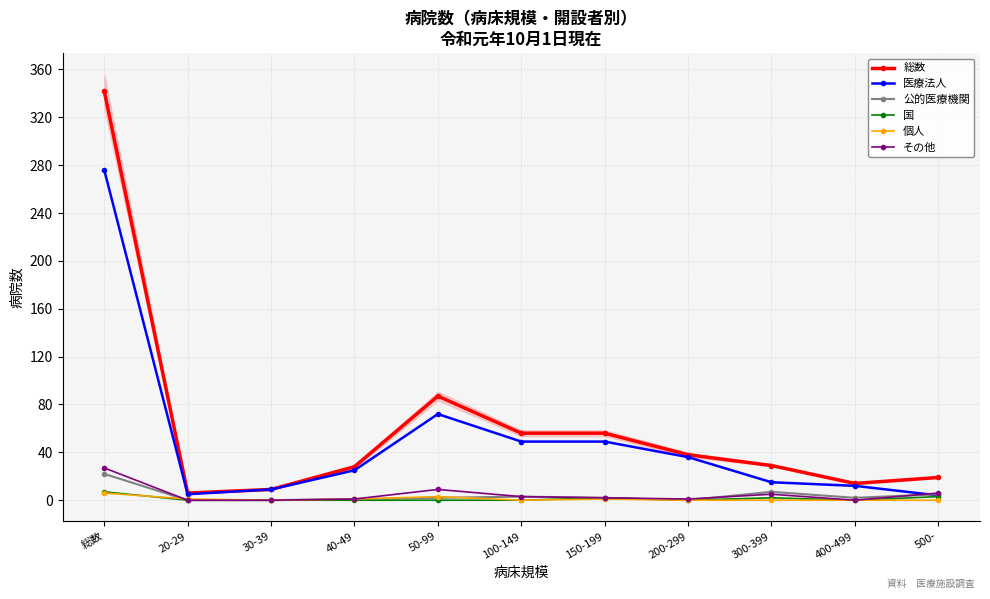

What is the sum of the 総数 values at 40-49 and 20-29?

34